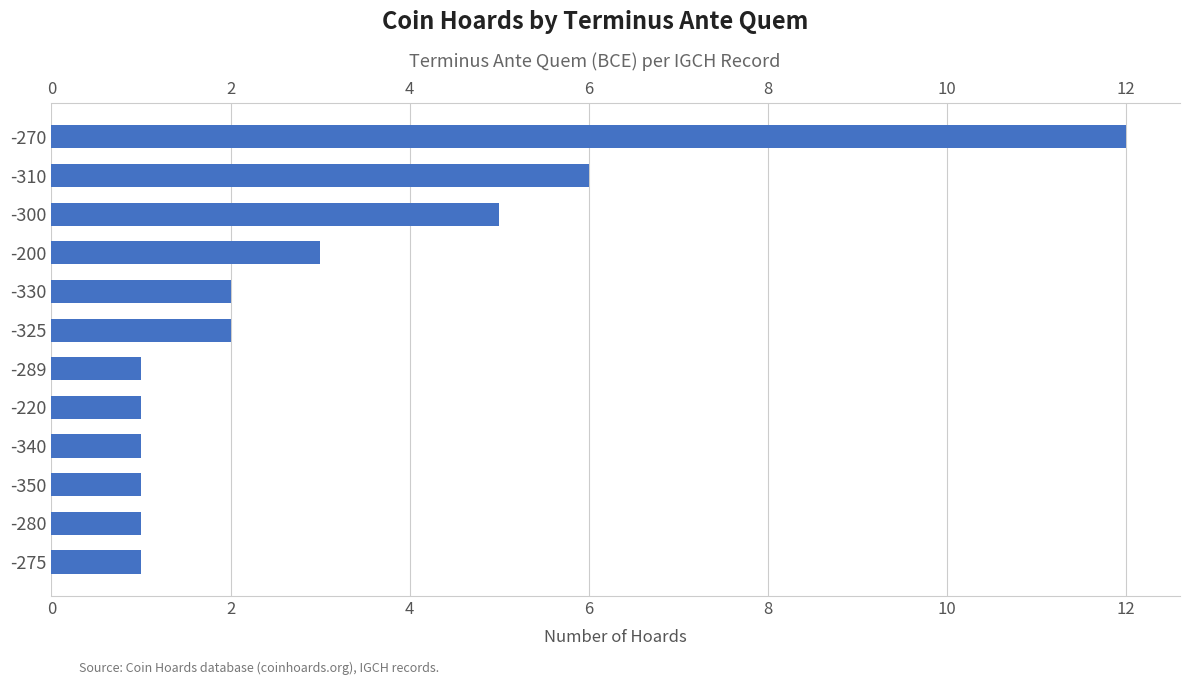

How many values are below 2?

6